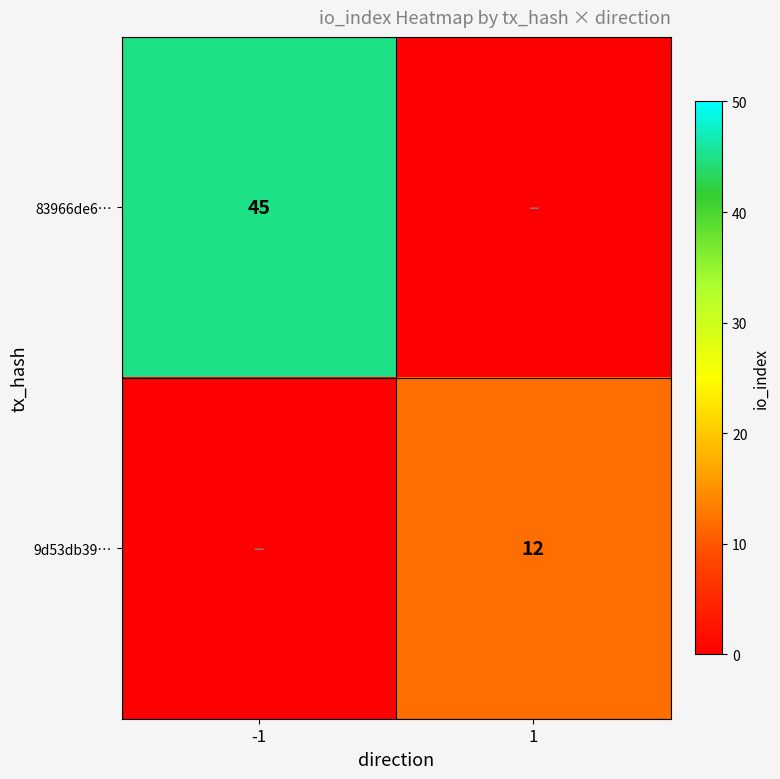

Is it true that 83966de6… equals 60 at -1?

False